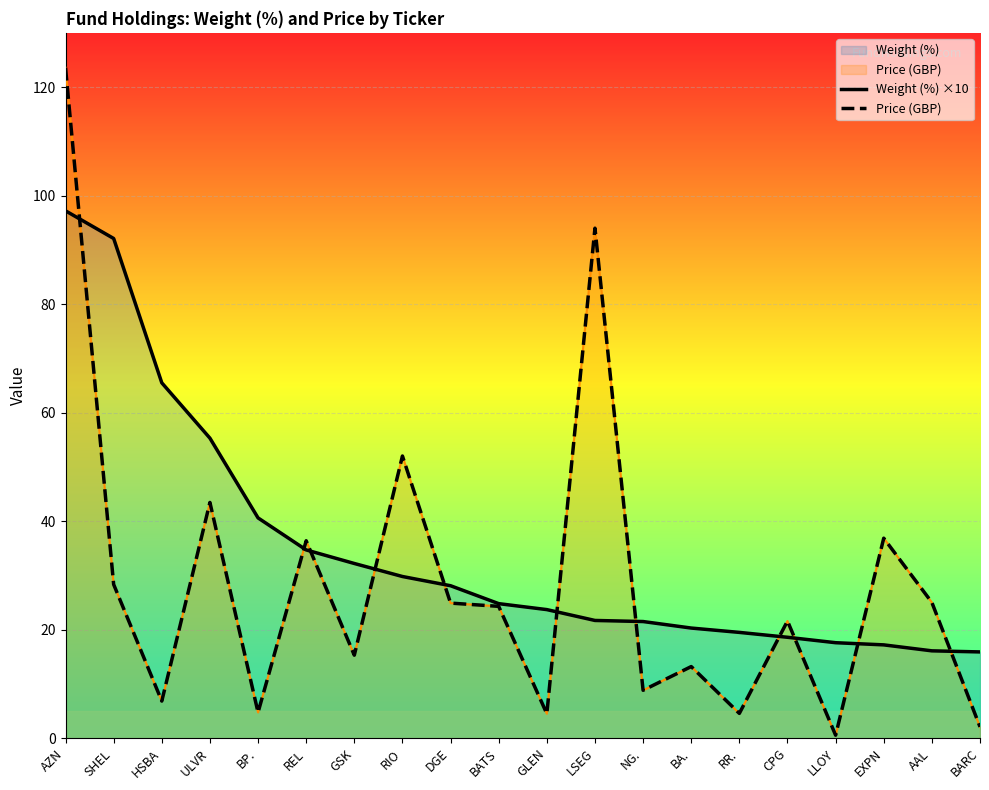

Reading left to right, list all the values displayed in this chart.

Weight (%) ×10: AZN=97.2	SHEL=92.1	HSBA=65.5	ULVR=55.3	BP.=40.6	REL=34.7	GSK=32.2	RIO=29.8	DGE=28.1	BATS=24.8	GLEN=23.7	LSEG=21.7	NG.=21.5	BA.=20.3	RR.=19.5	CPG=18.6	LLOY=17.6	EXPN=17.2	AAL=16.1	BARC=15.9
Price (GBP): AZN=123.6	SHEL=28.3	HSBA=6.8	ULVR=43.5	BP.=4.8	REL=36.4	GSK=15.3	RIO=52.0	DGE=24.9	BATS=24.3	GLEN=4.5	LSEG=94.0	NG.=8.8	BA.=13.2	RR.=4.6	CPG=21.6	LLOY=0.6	EXPN=36.9	AAL=25.0	BARC=2.1